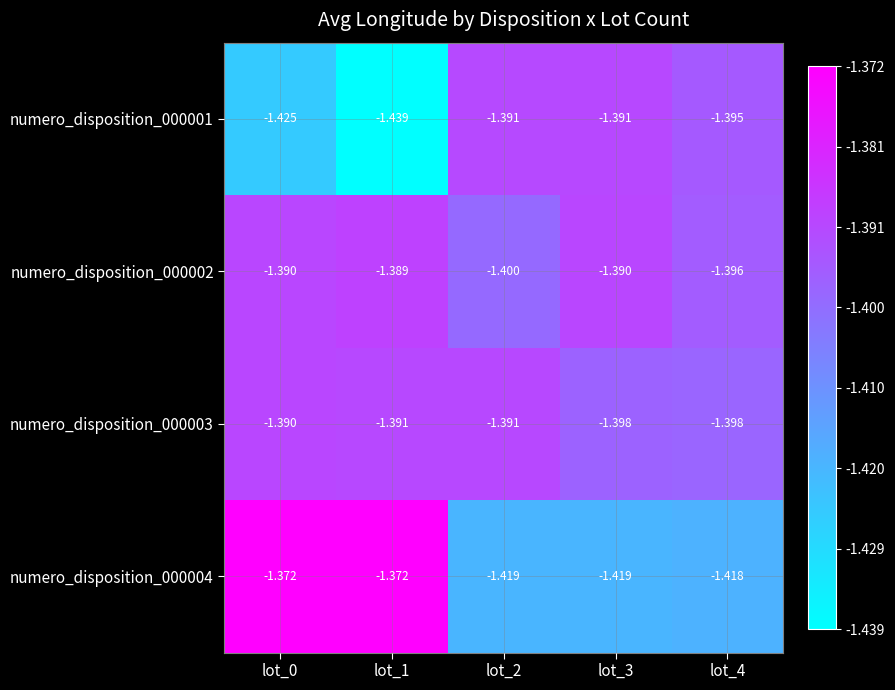

Which has a higher value, lot_2 or lot_4?

lot_2